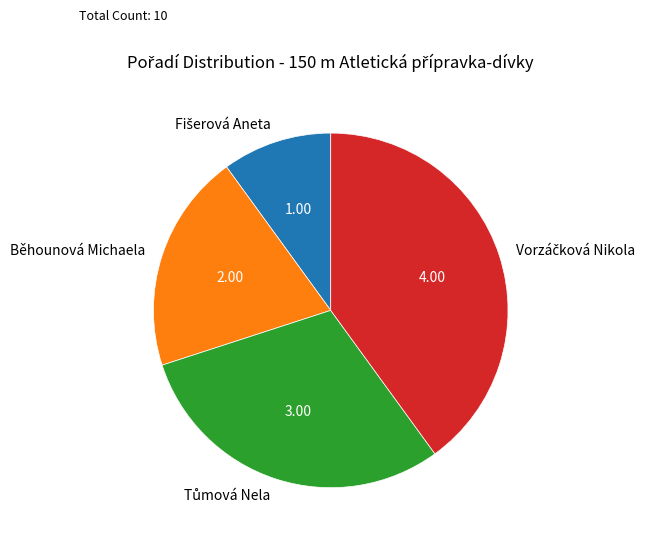

Does any single category account for the majority?

No